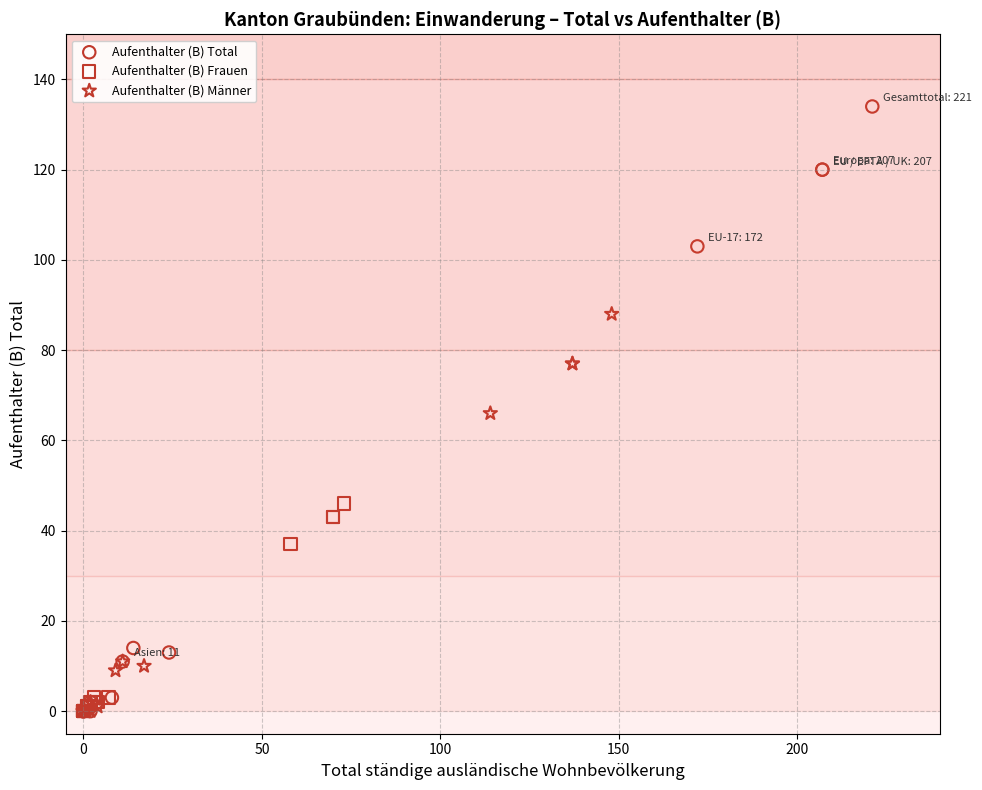

Which series contains the highest Y value?

Aufenthalter (B) Total